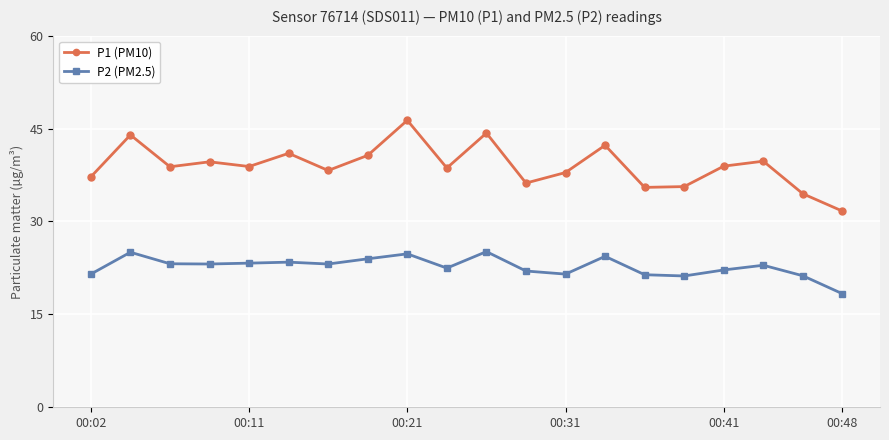

What is the greatest value displayed?

46.3